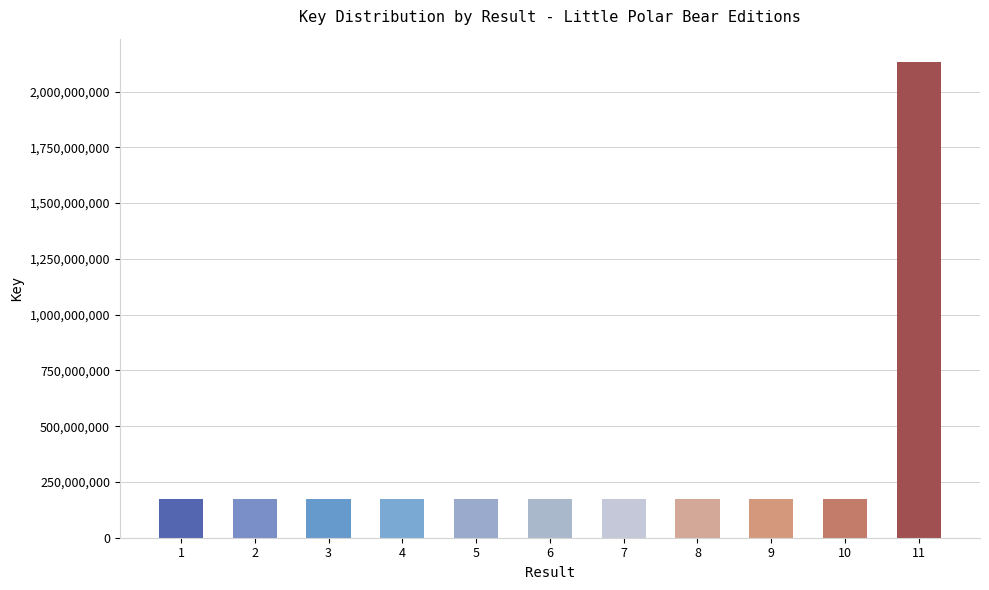

How many data points are less than 171825559?

5